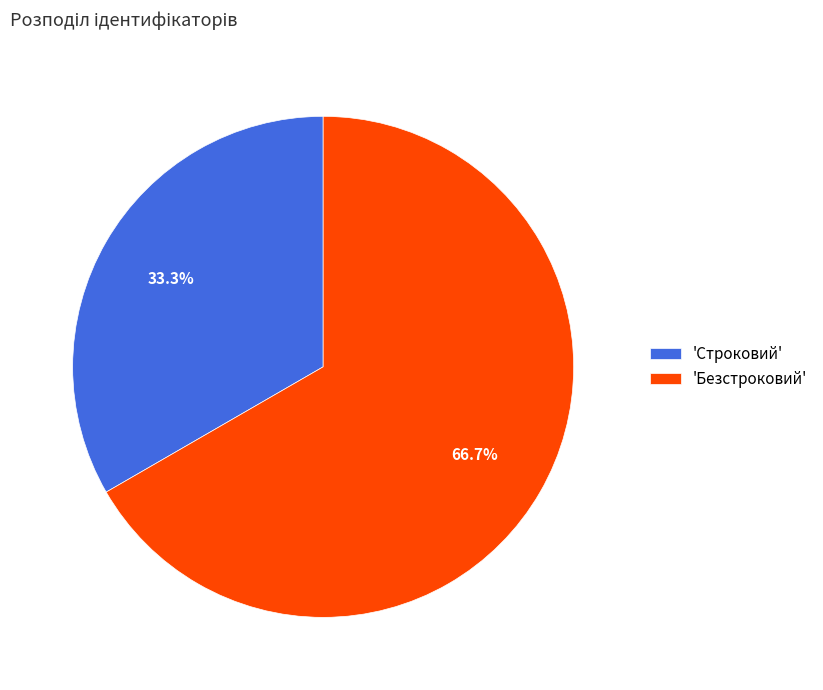

What is the majority slice?

'Безстроковий'